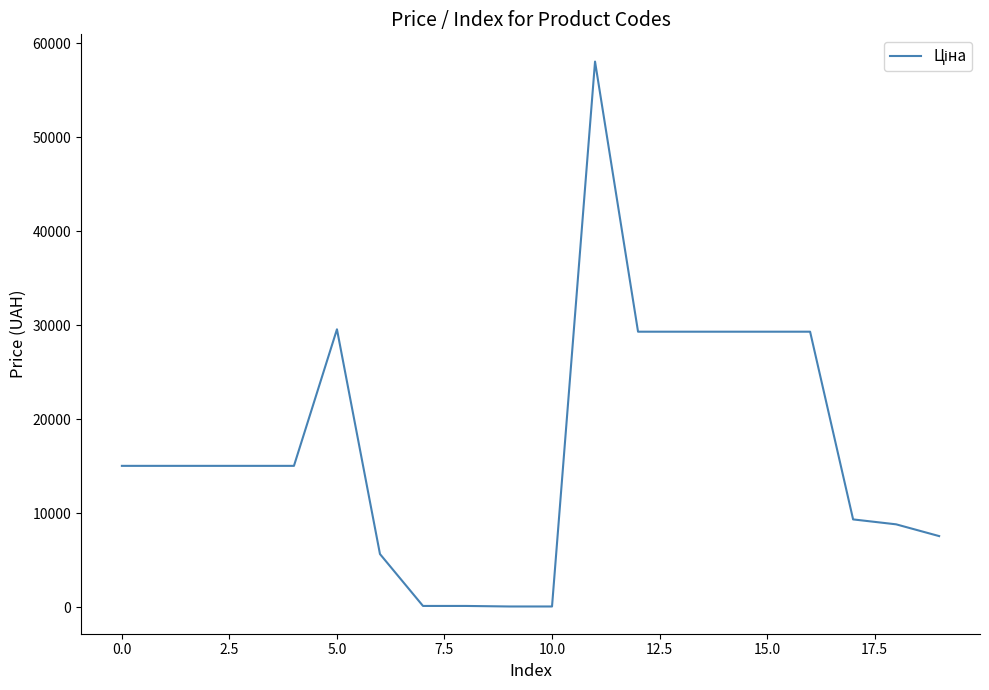

What is the maximum value shown in the chart?

58037.0